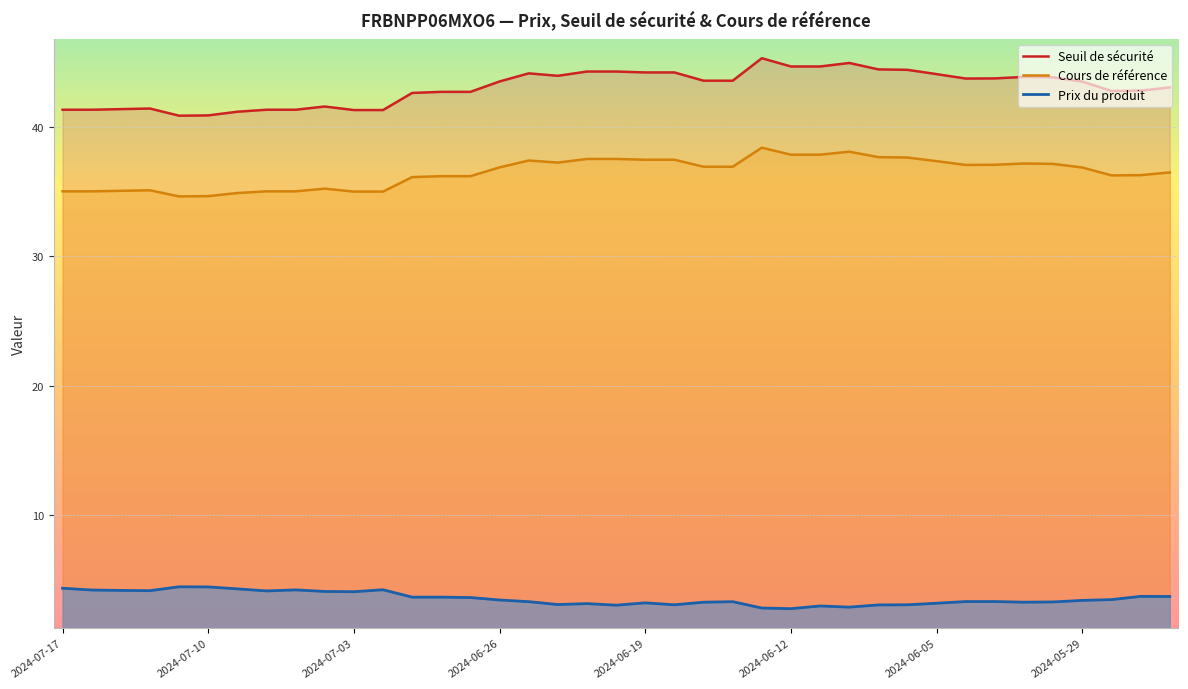

What is the value of the Seuil de sécurité point at the 17th from the left?

44.1